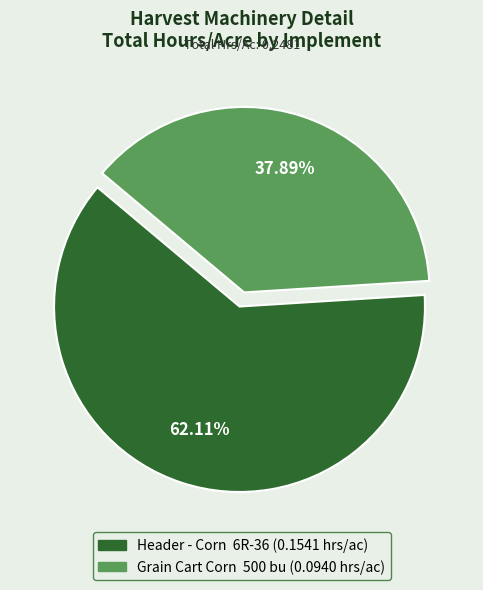

To the nearest percent, what percentage of the pie is Grain Cart Corn 500 bu?

38%